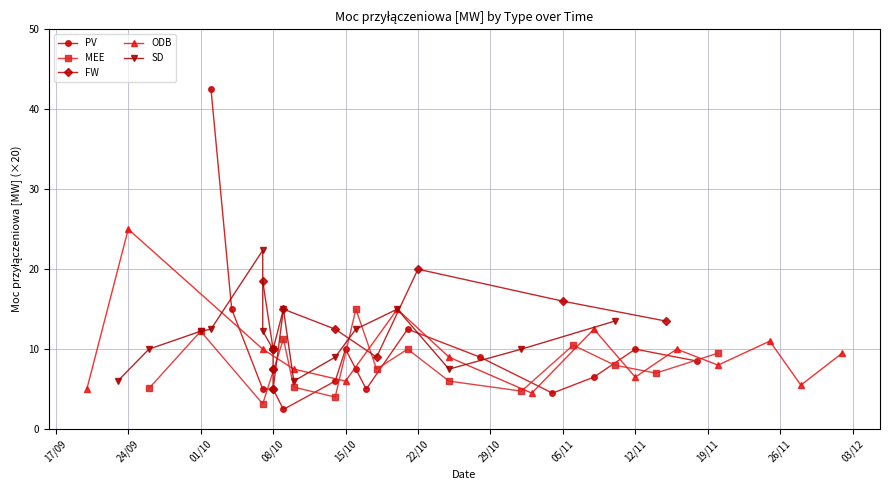

True or false: PV has more than 1 points higher than both neighbors.

True